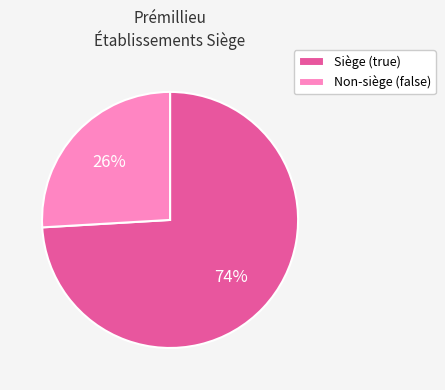

Rank the categories by value from highest to lowest.

Siège (true), Non-siège (false)